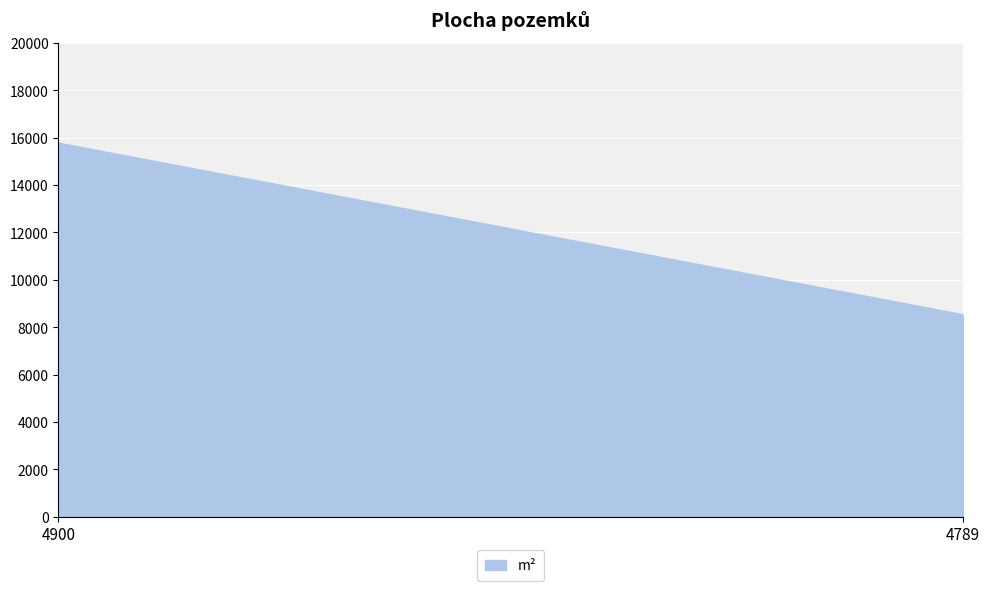

How many values are between 8516 and 15756?

2